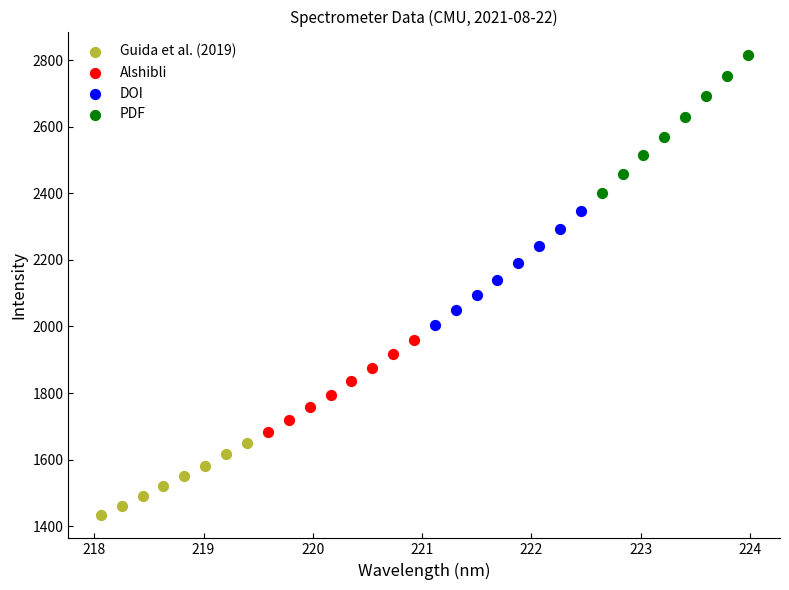

Which series has the largest Y range (max minus min)?

PDF